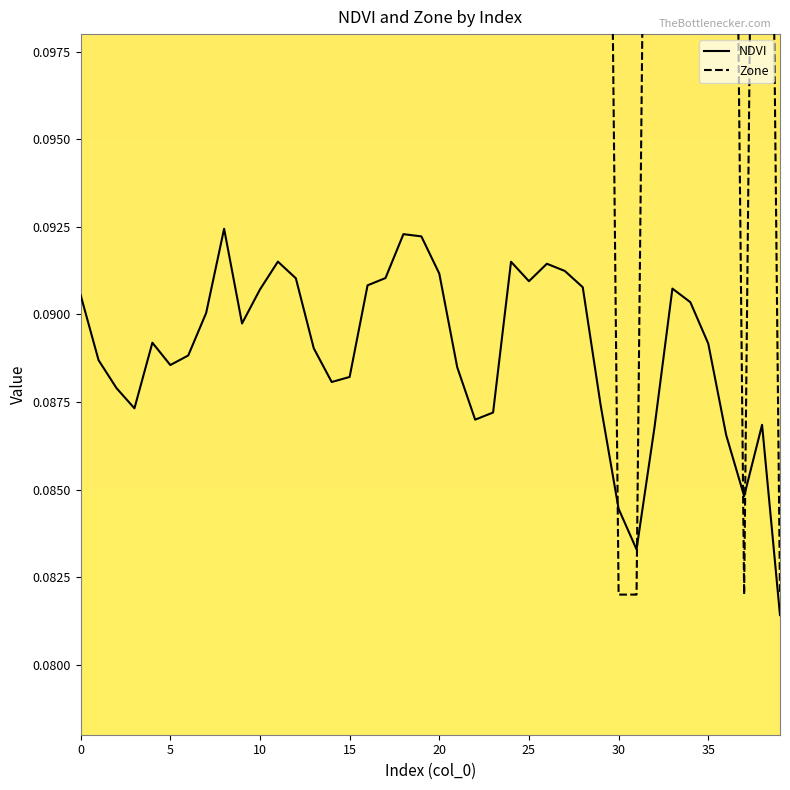

Is it true that NDVI equals 0.0 at 20?

False